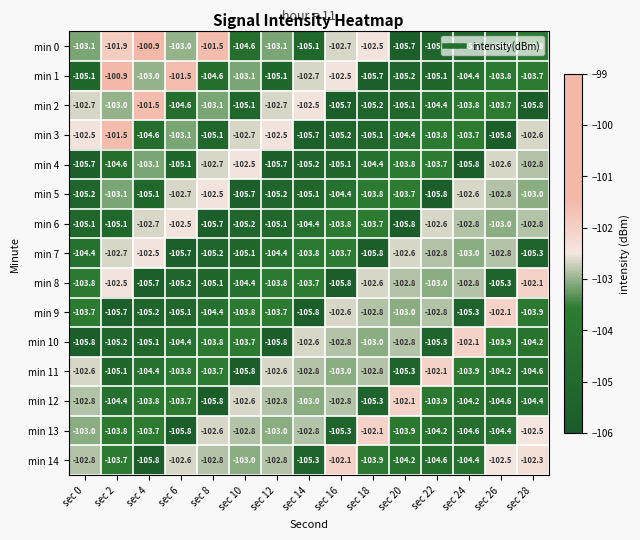

Between sec 22 and sec 26, which series saw the biggest shift?

min 5